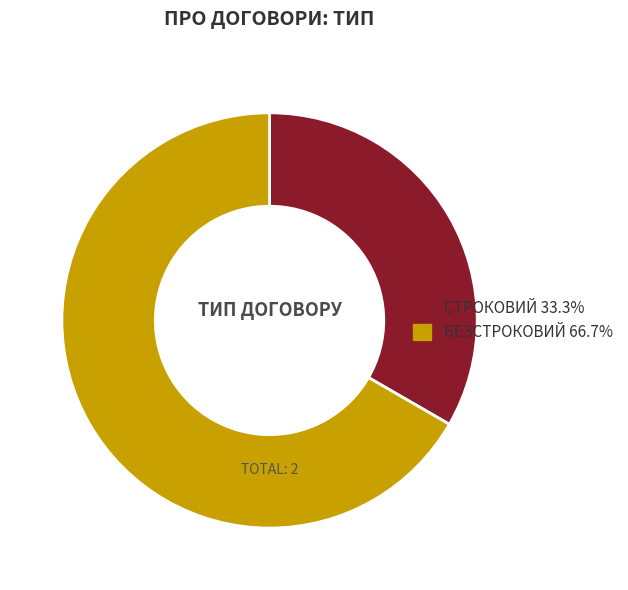

Does any single category account for the majority?

Yes